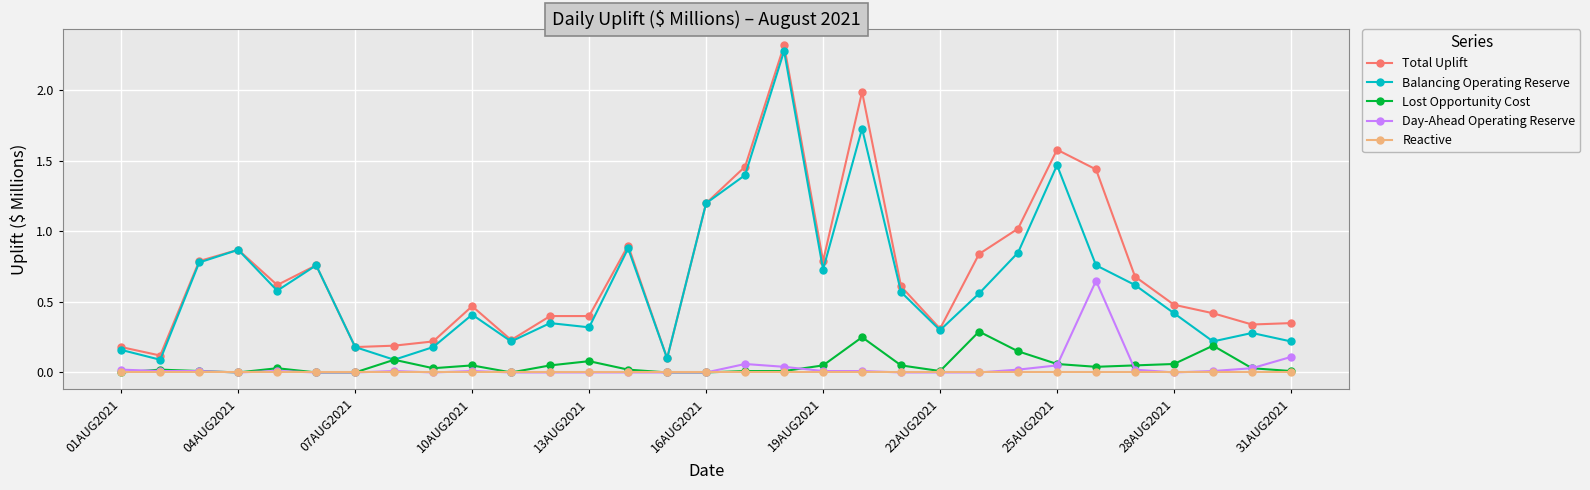

True or false: Lost Opportunity Cost has more than 2 points higher than both neighbors.

True